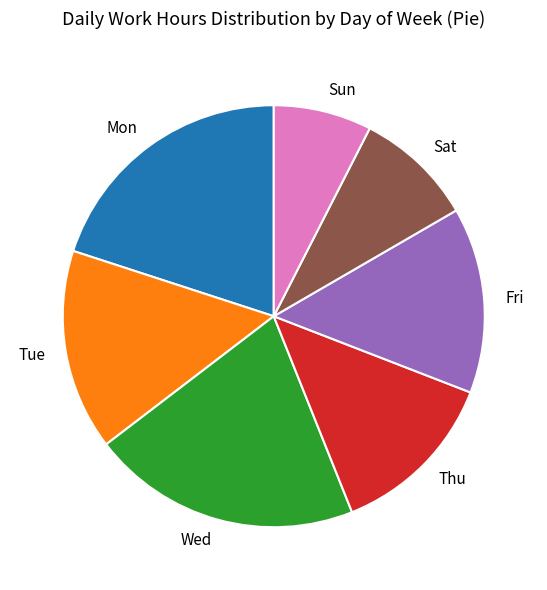

Combined, do Wed and Fri account for over 50%?

No